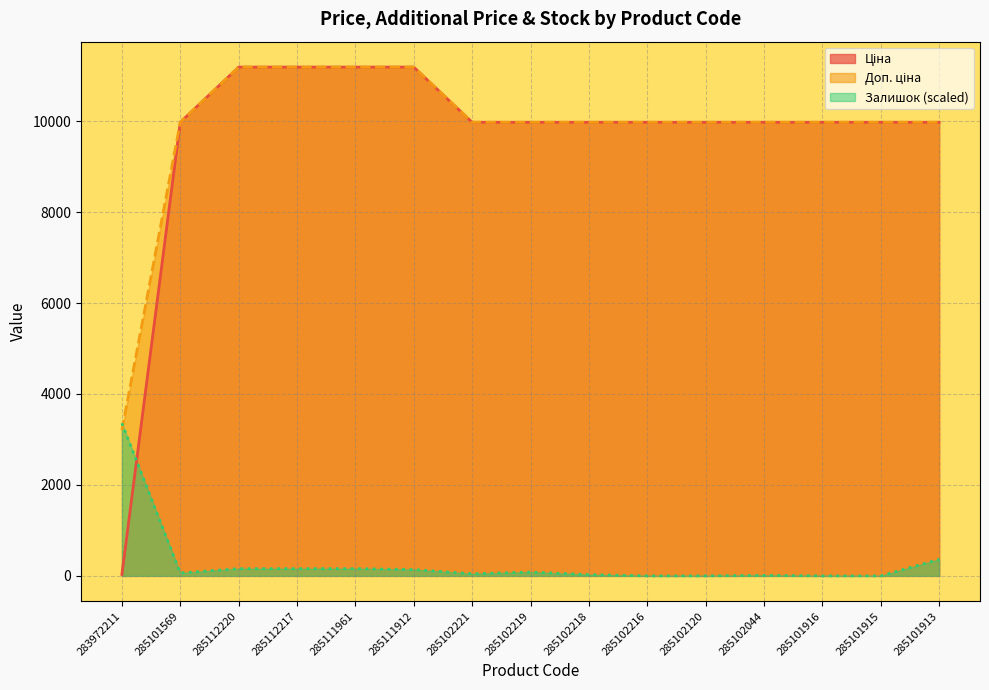

The value of Ціна at 285102219 is 9975.0. True or false?

True